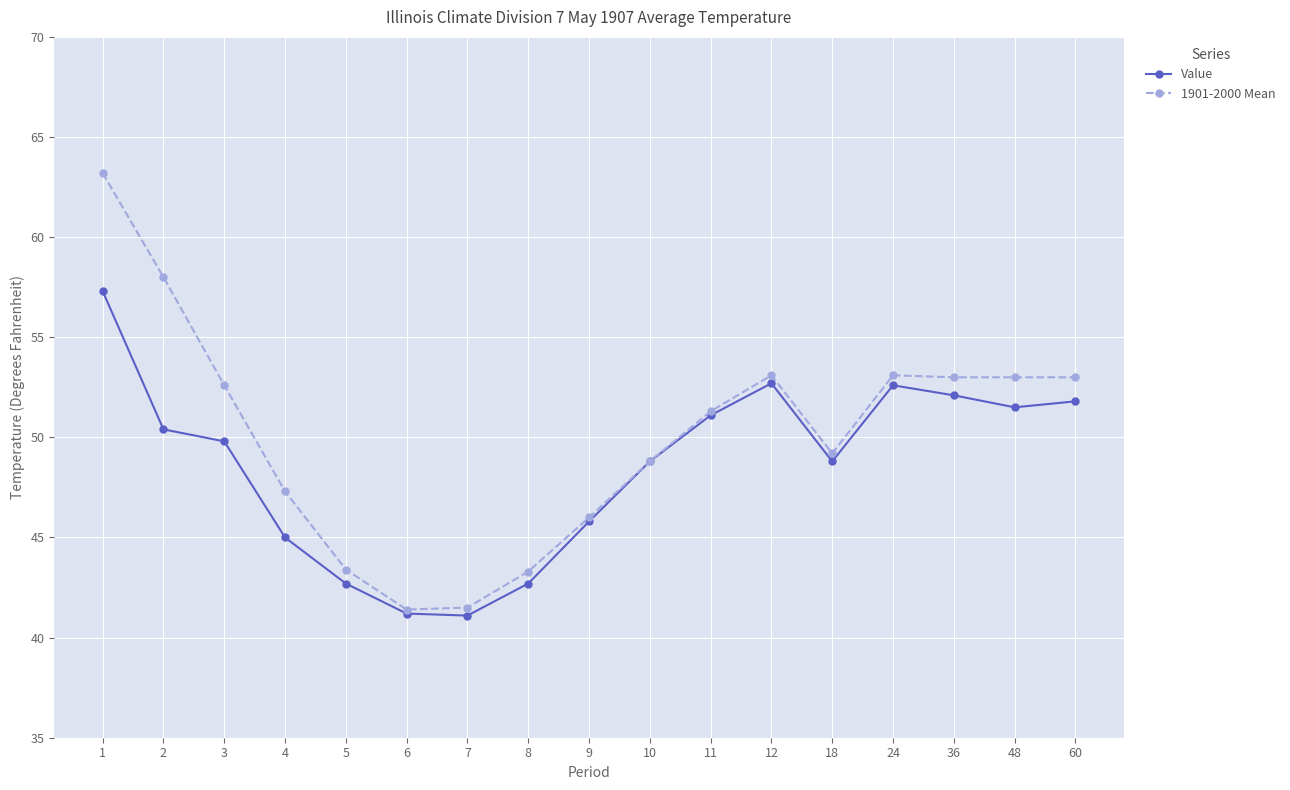

Which series has the widest spread of values?

1901-2000 Mean